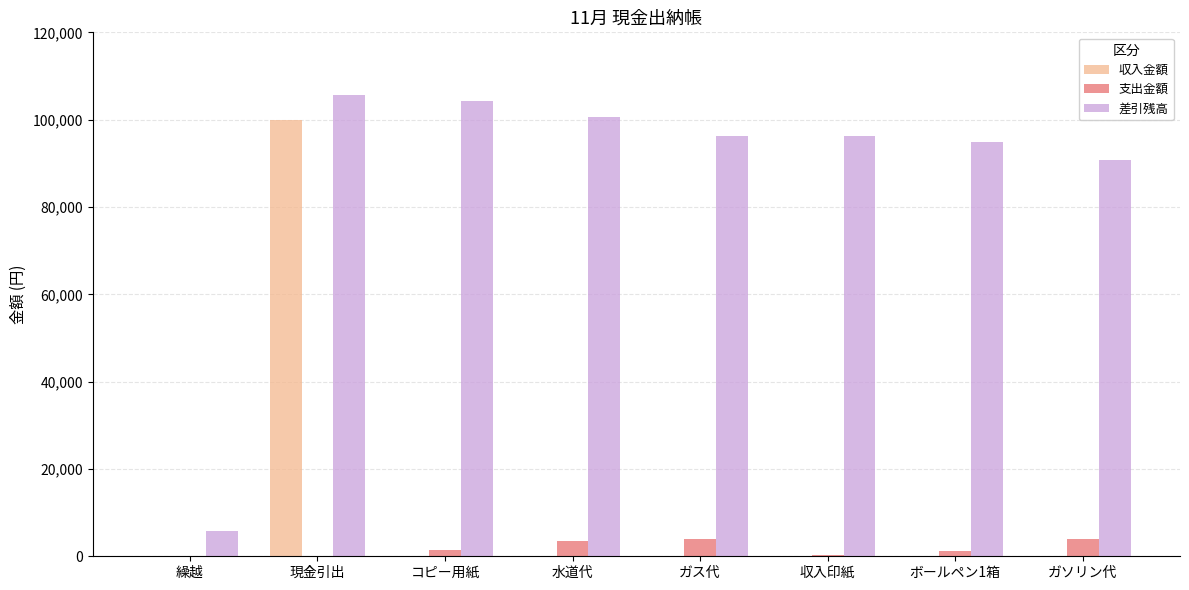

Is it true that 支出金額 equals 0.0 at 繰越?

True